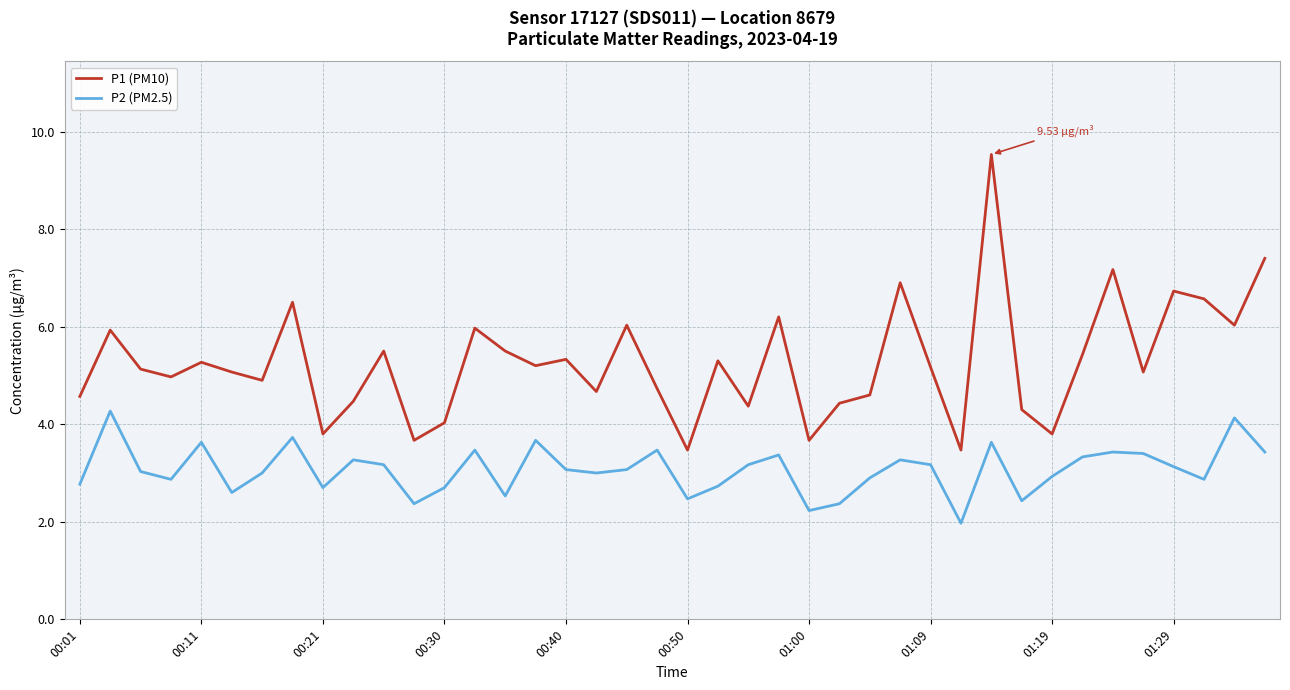

What is the maximum value shown in the chart?

9.5